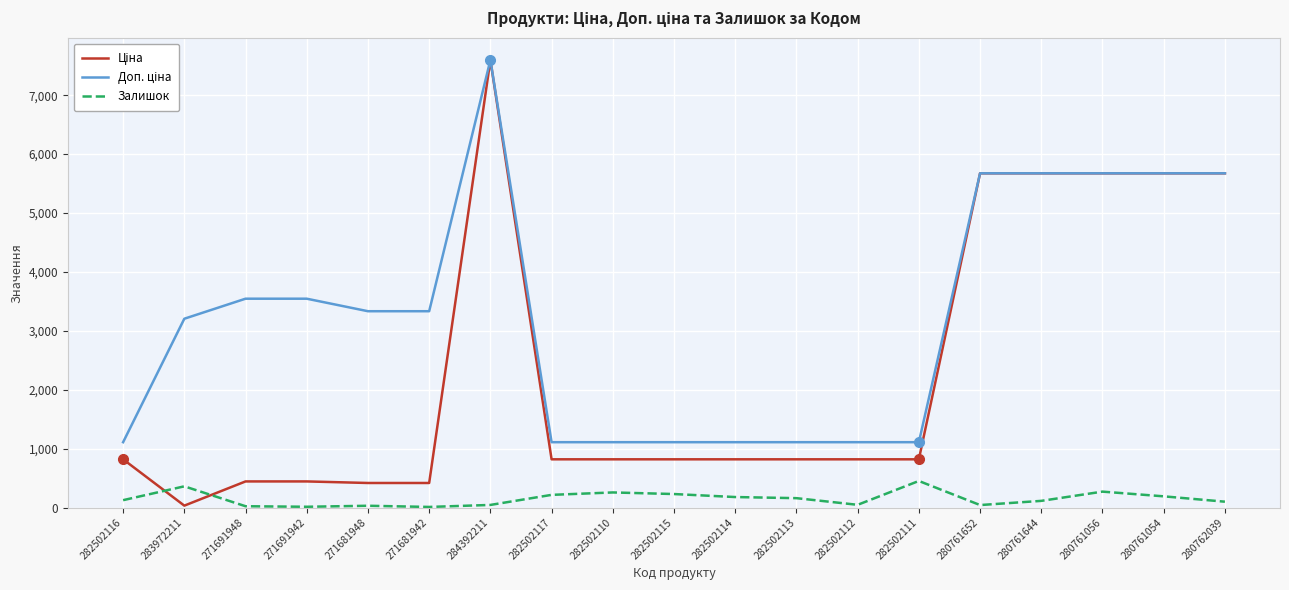

What is the spread (max minus min) of values at 282502115?

880.2